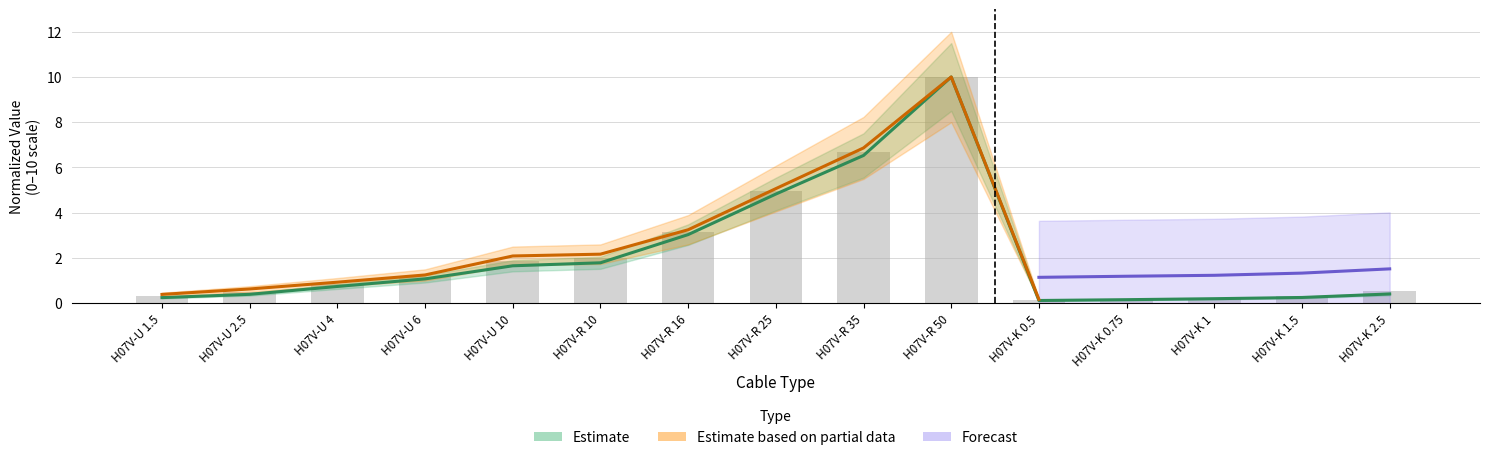

At which label does Cijena s rabat 1. (EUR/km) reach its minimum?

H07V-K 0.5